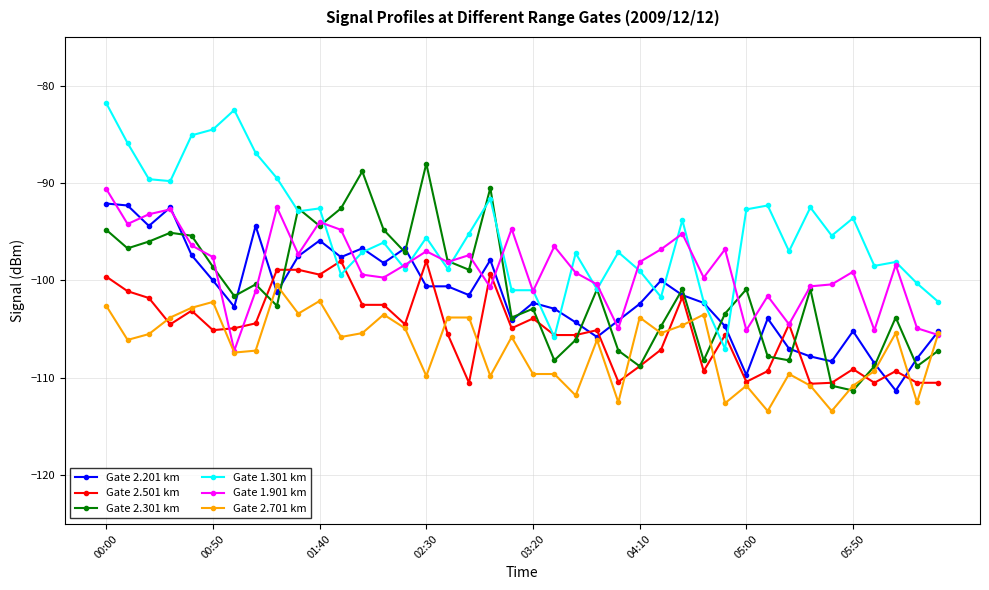

Which series has the largest range (max minus min)?

Gate 1.301 km